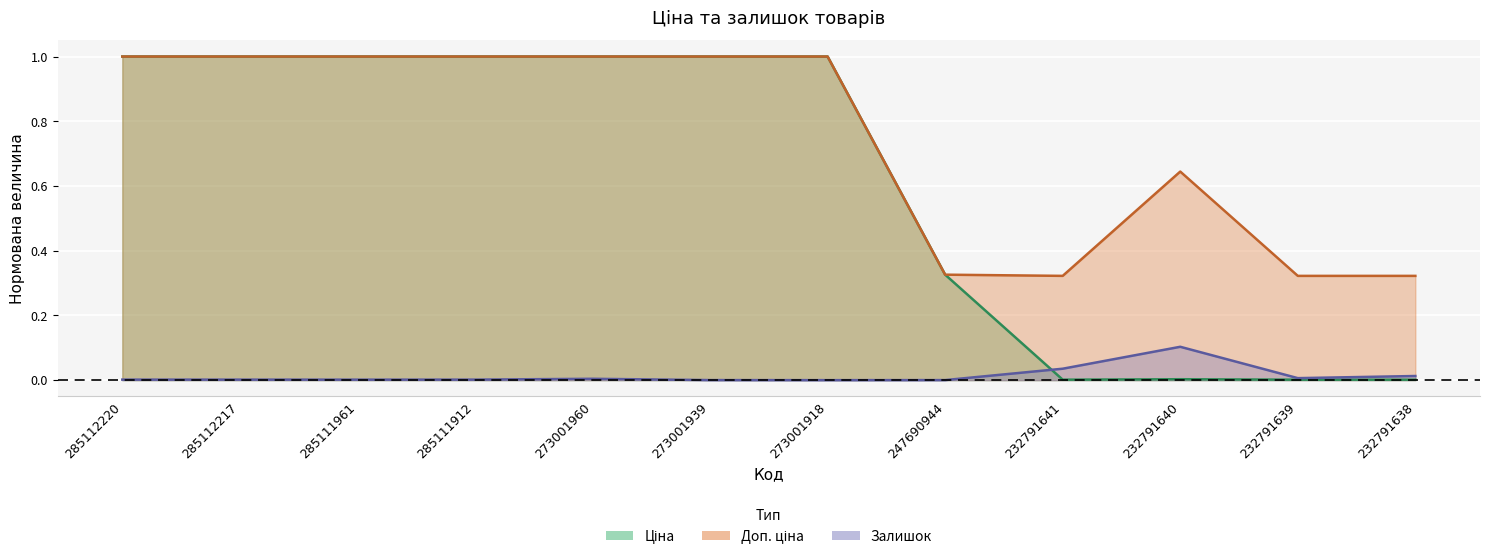

What is the sum of the Ціна values at 273001960 and 232791638?

1.0